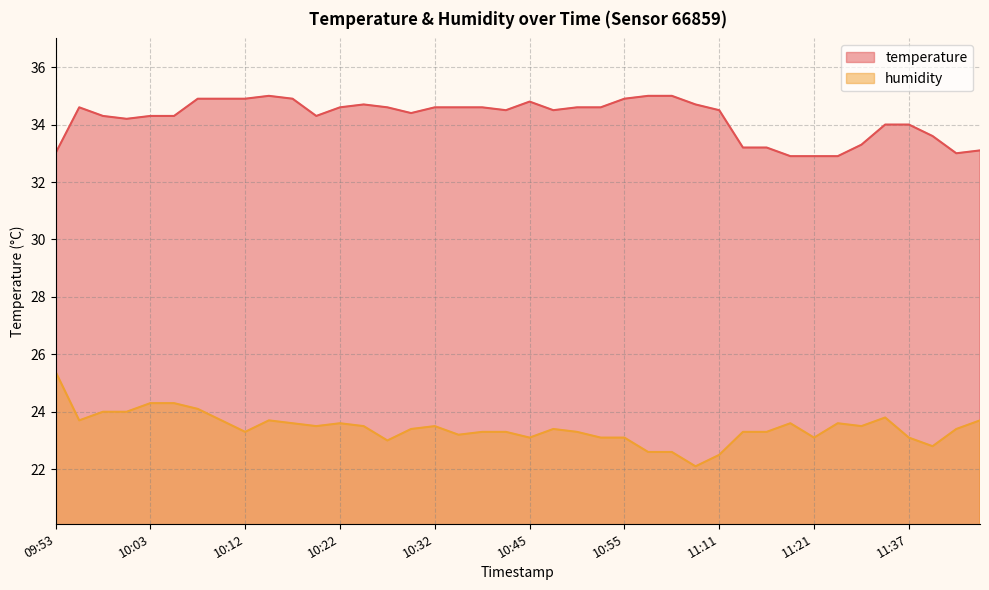

True or false: humidity and temperature intersect in this chart.

False